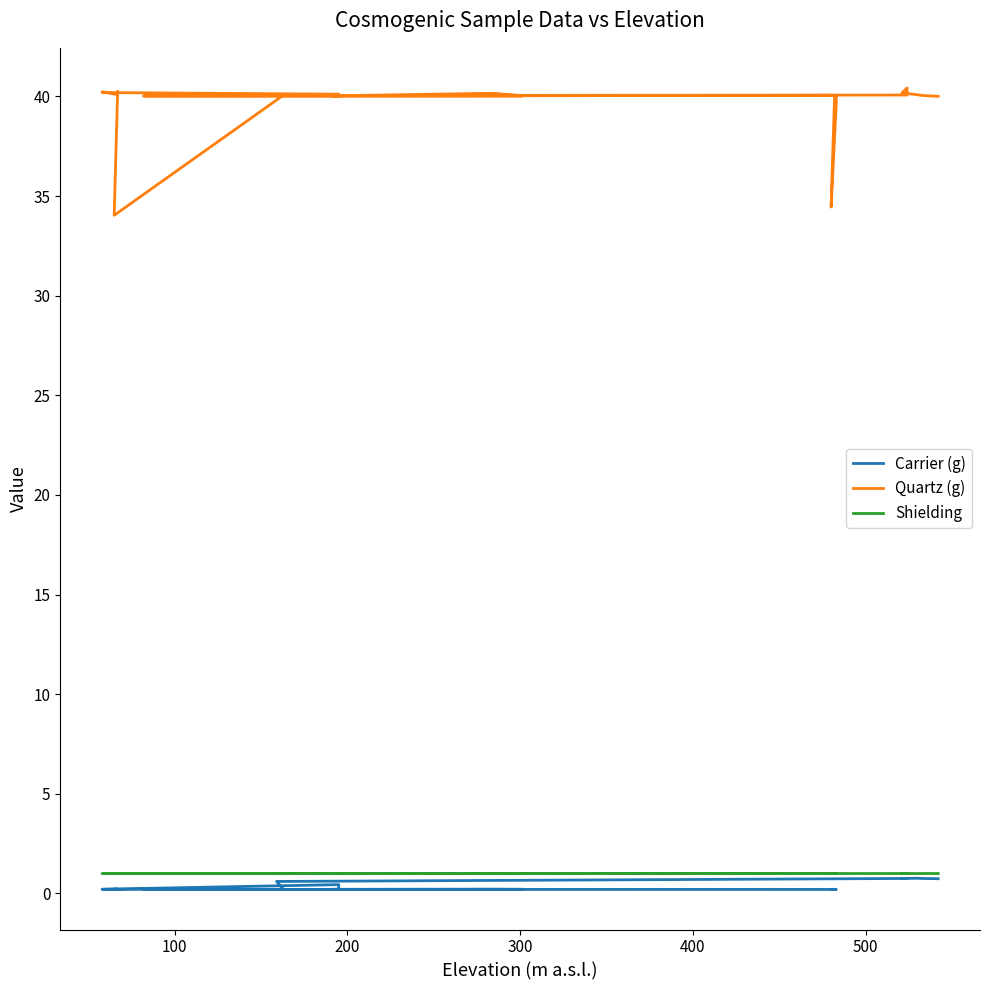

Is the value of Shielding at 15 greater than the value of Quartz (g) at 18?

No